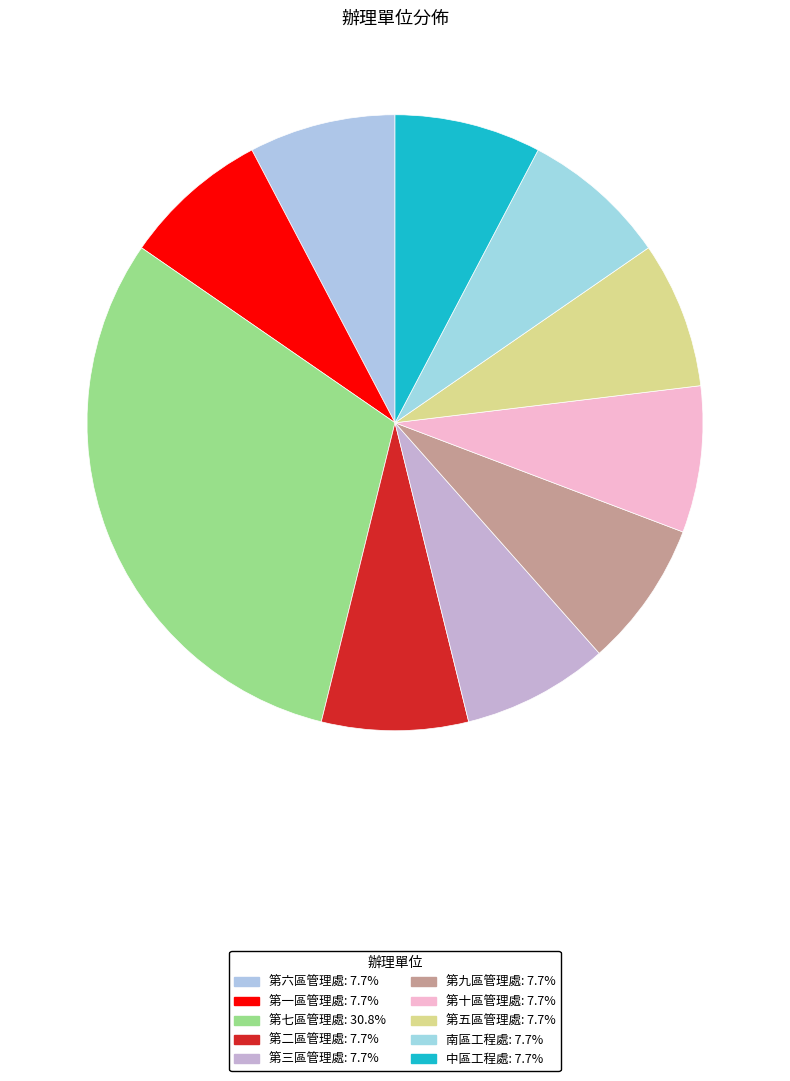

Count the number of slices in the pie.

10